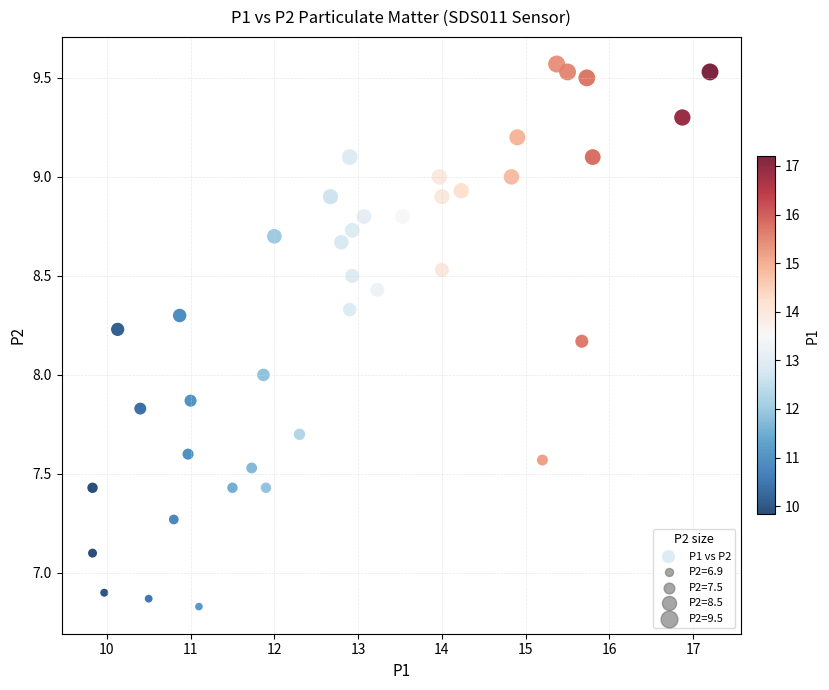

What is the range of Y values (max minus min)?

2.7